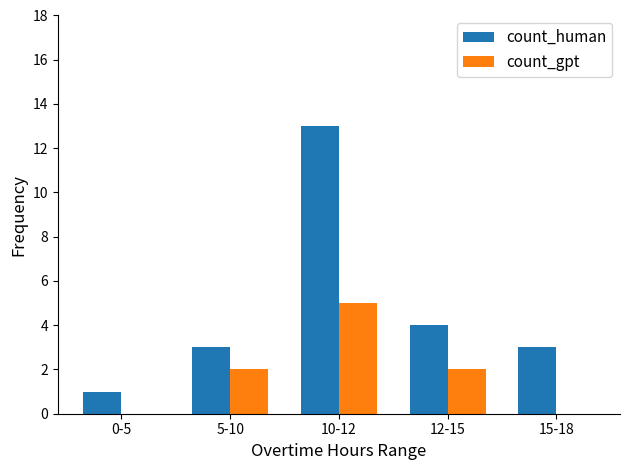

Which category has the highest value in the count_human series?

10-12